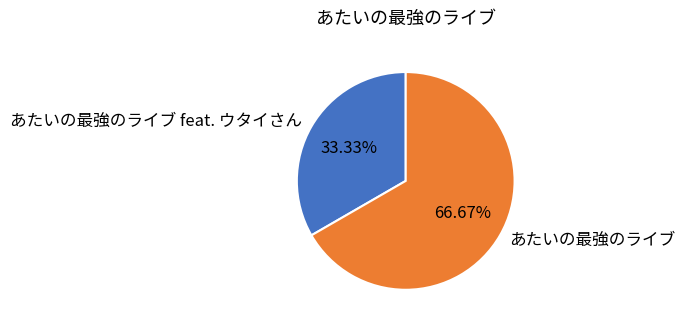

To the nearest percent, what percentage of the pie is あたいの最強のライブ feat. ウタイさん?

33%